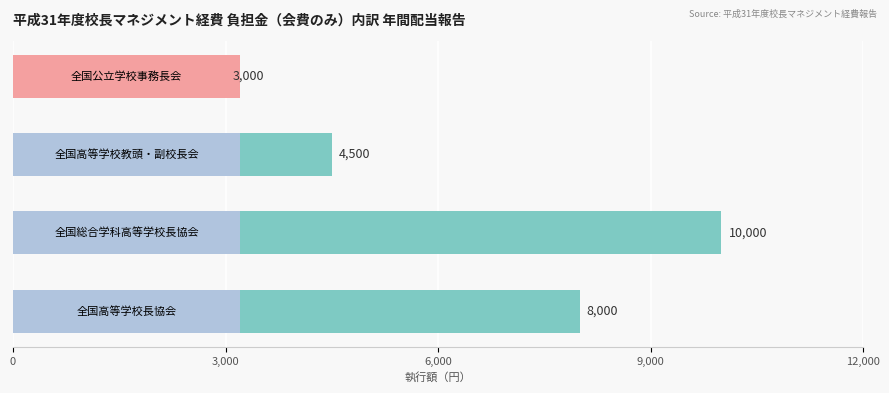

What position from the left is 9,000?

4